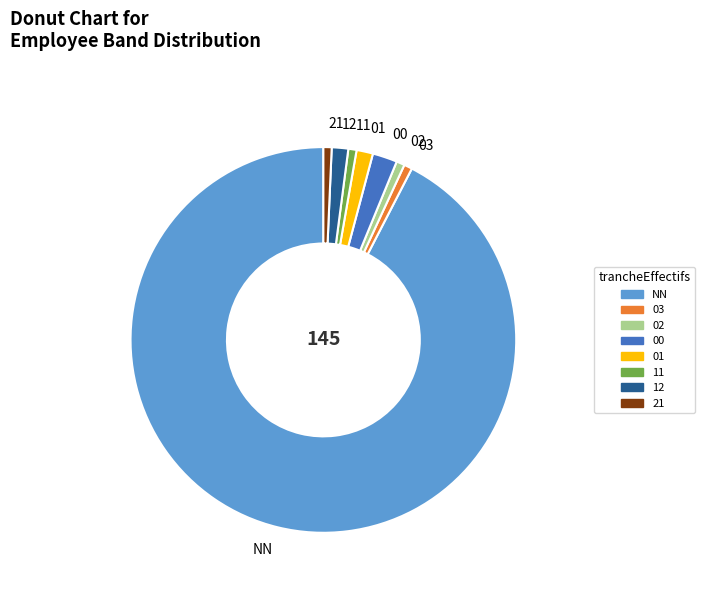

Which slice represents more than half of the pie?

NN